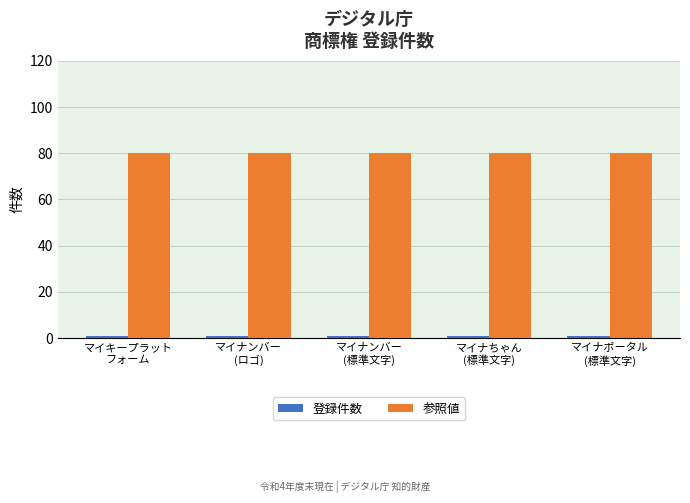

Which series has the largest total across all categories?

参照値